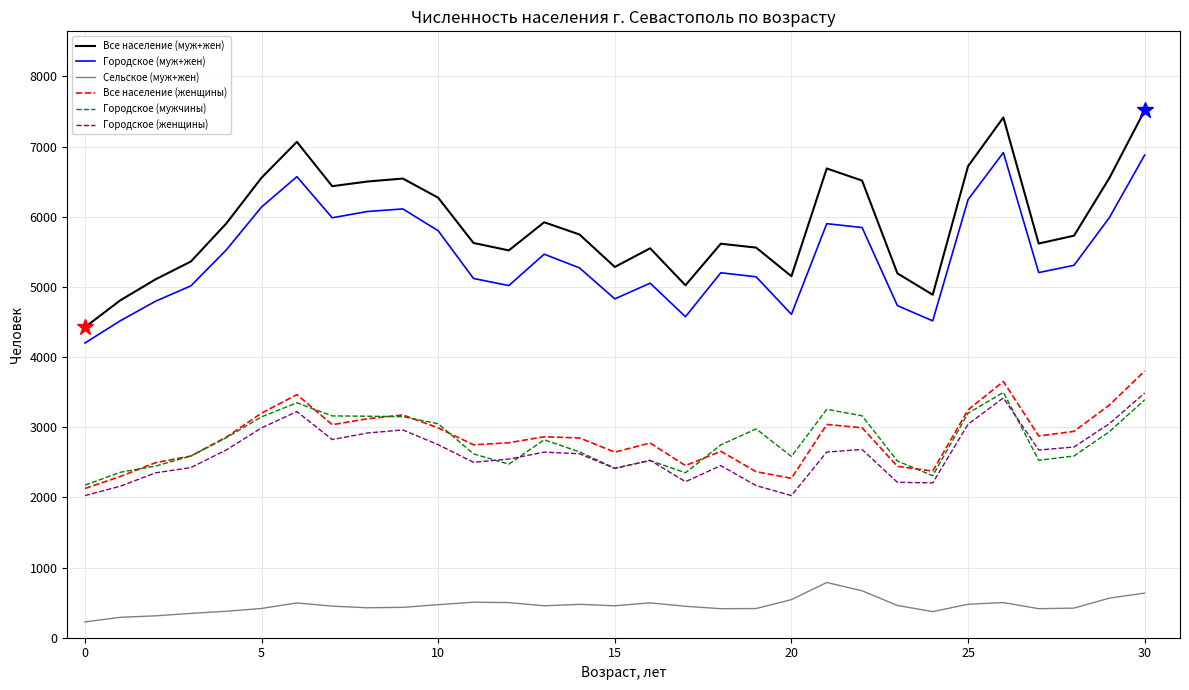

How many lines are shown in the chart?

6